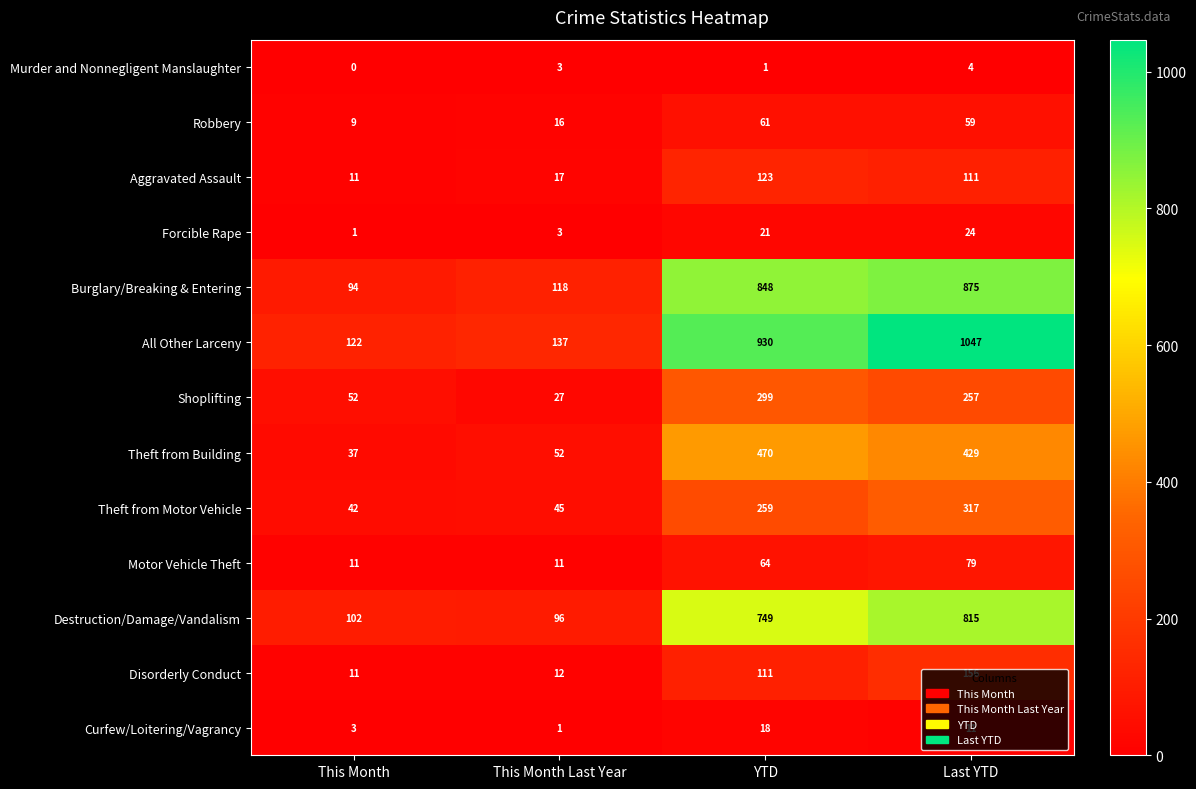

Count the number of categories in the chart.

4